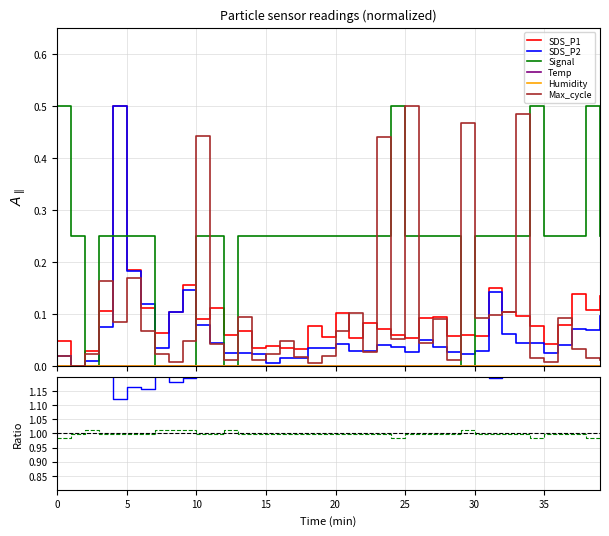

Rank the series at 35 from lowest to highest value.

Max_cycle, SDS_P2, SDS_P1, Signal